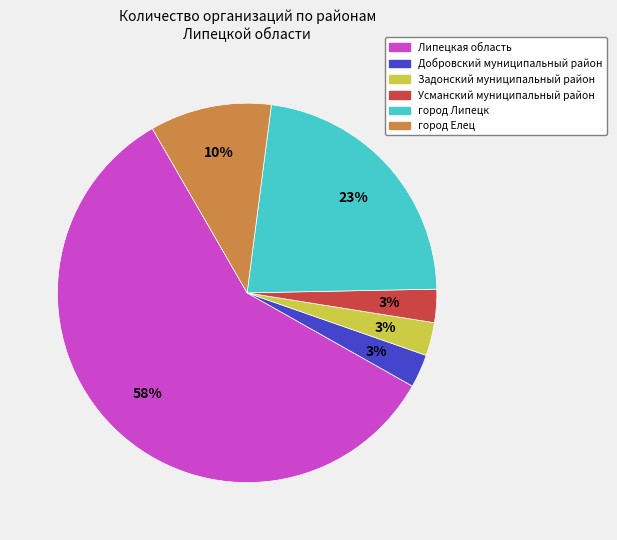

Combined, do Липецкая область and город Елец account for over 50%?

Yes